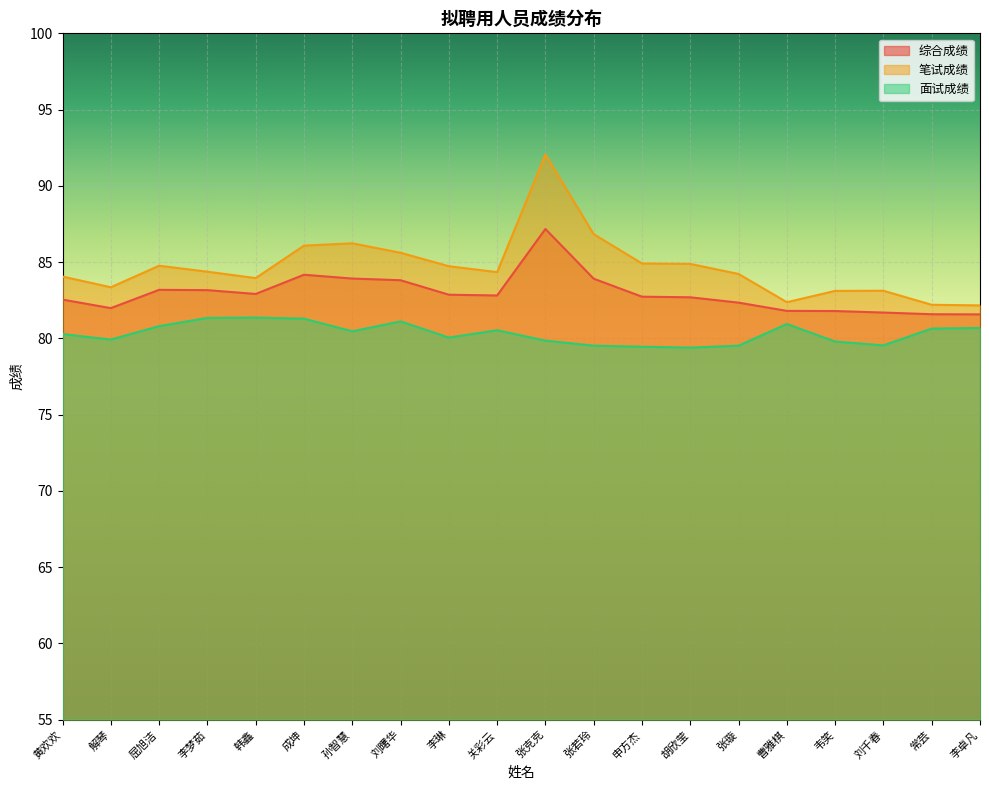

What is the label of the 18th point from the right?

屈旭洁